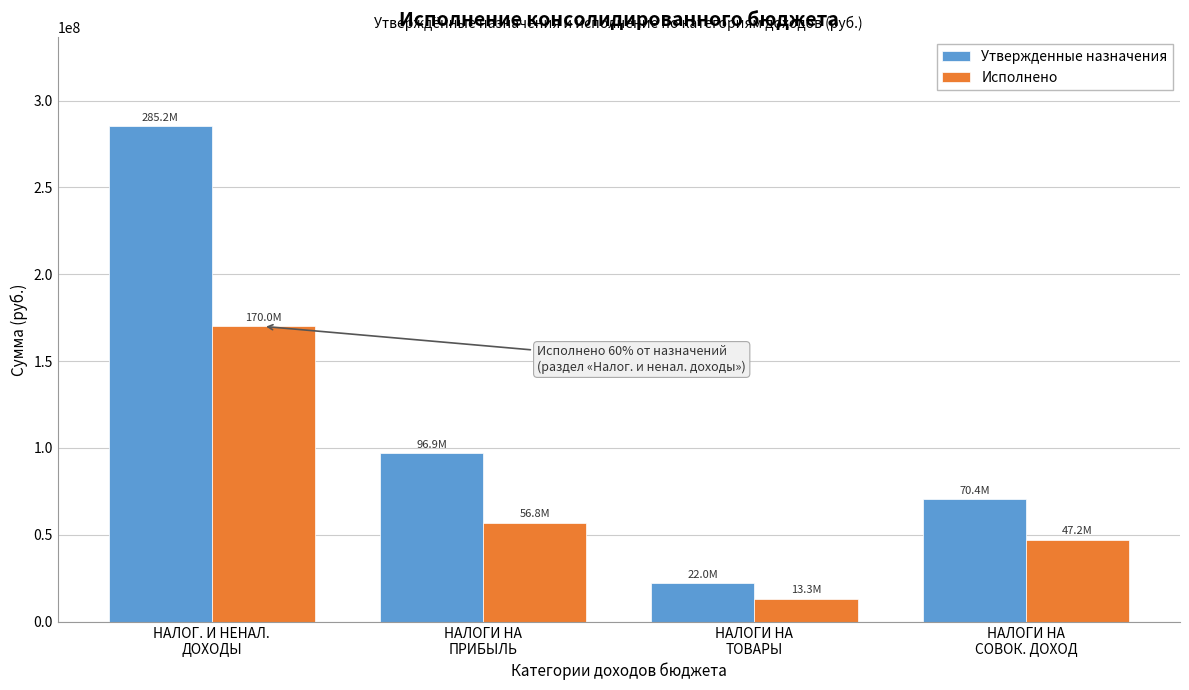

Reading left to right, extract all data points from this chart.

Утвержденные назначения: 285222073.4	96861885.0	22008124.0	70432500.0
Исполнено: 170012811.9	56842510.3	13311792.7	47153632.3